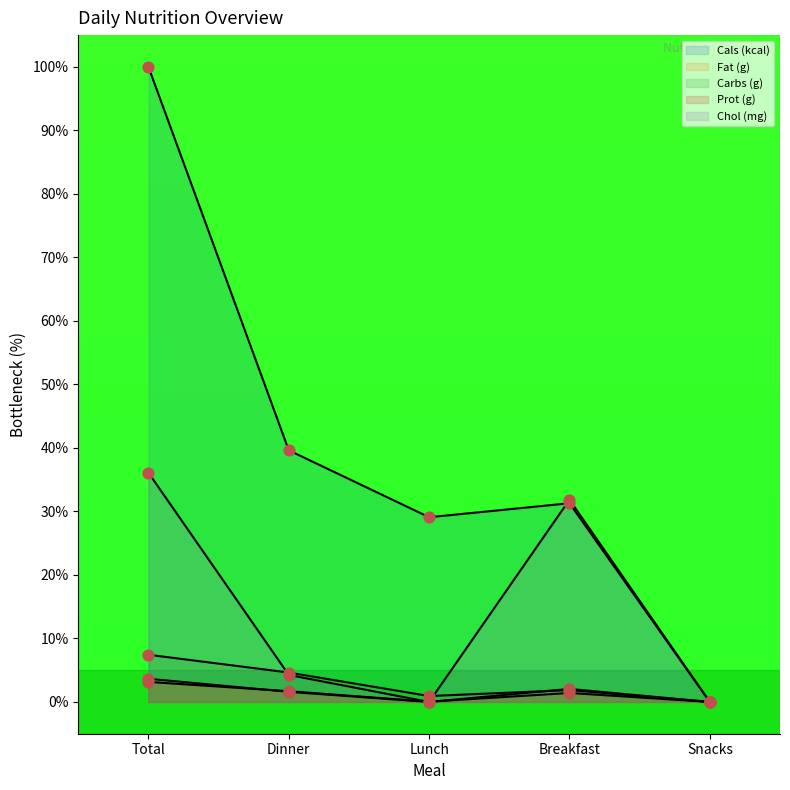

At which category is the sum across all series the highest?

Total